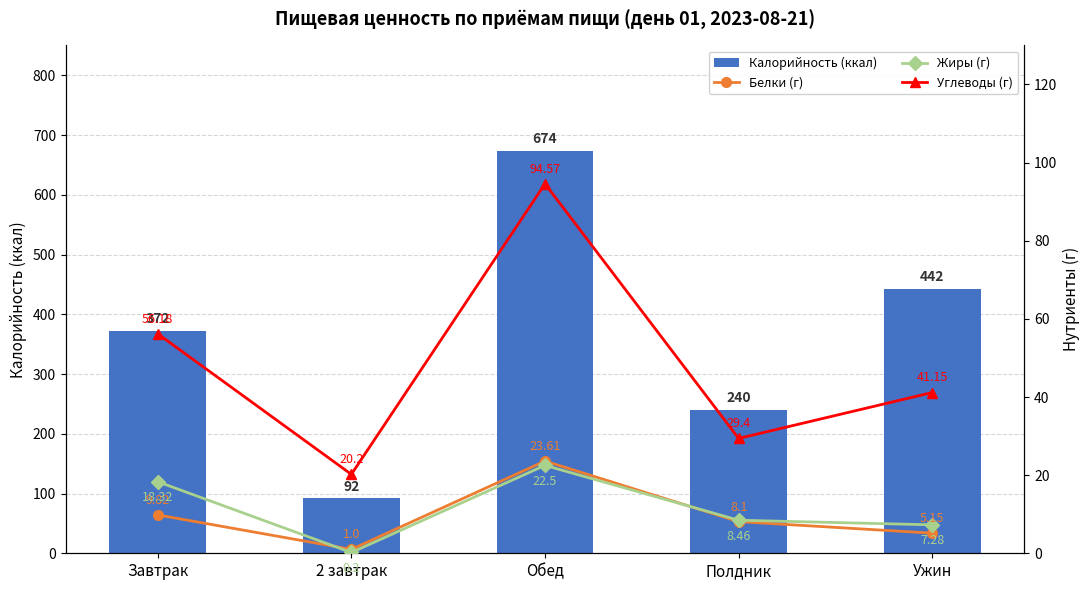

Which series has the largest range (max minus min)?

Калорийность (ккал)